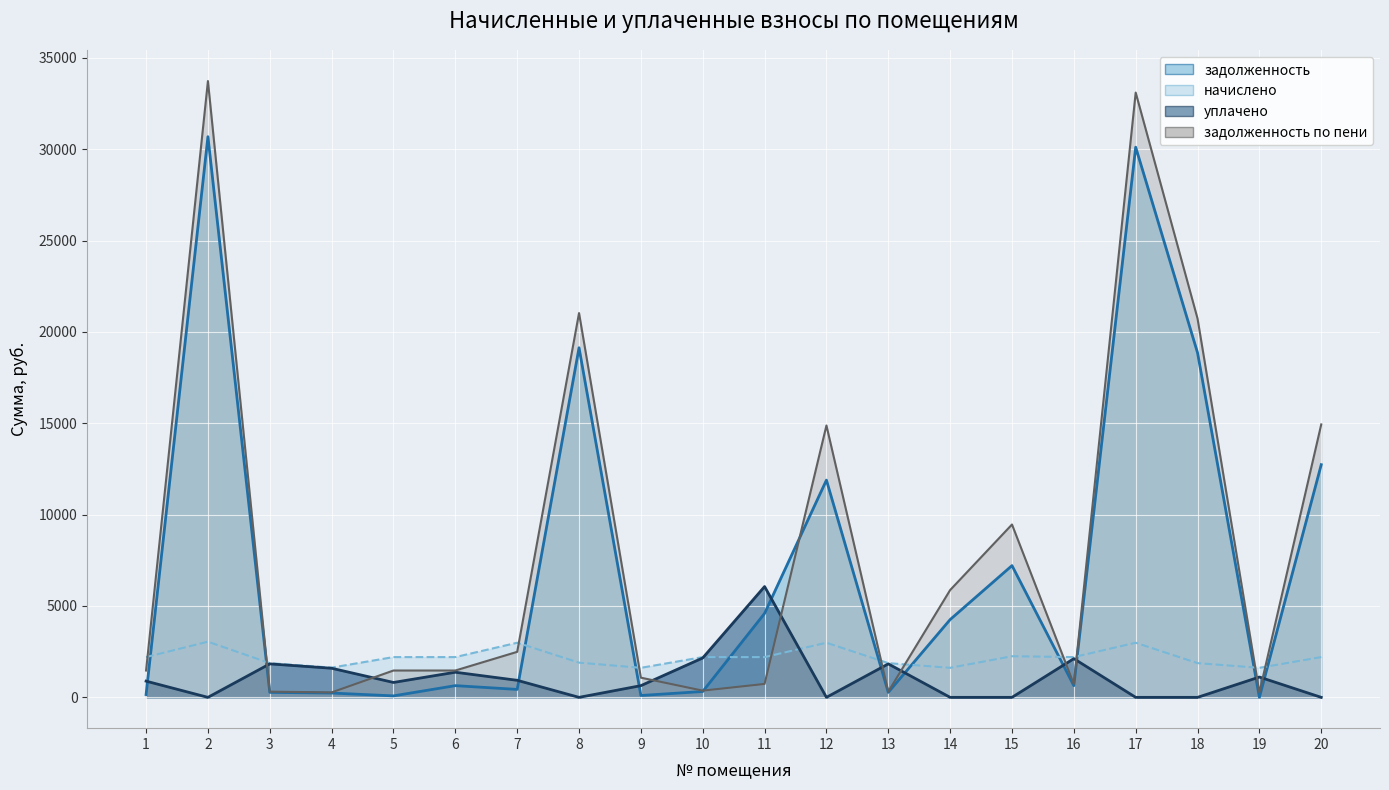

In уплачено, how many points are higher than both neighbors (excluding endpoints)?

6